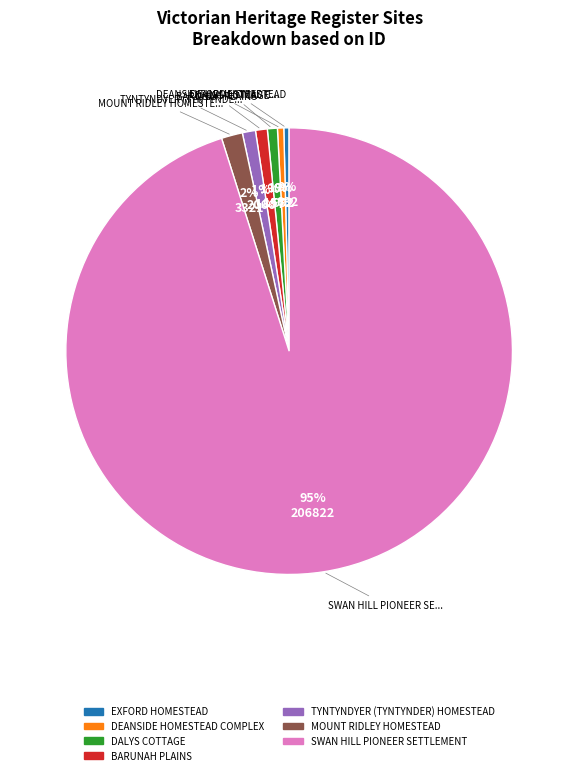

How many slices are in this pie chart?

7